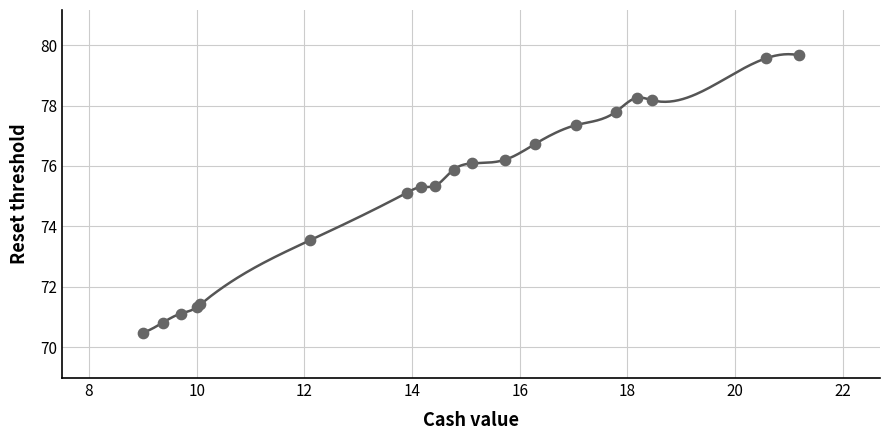

What Y value in the scatter plot is closest to 75?

75.1